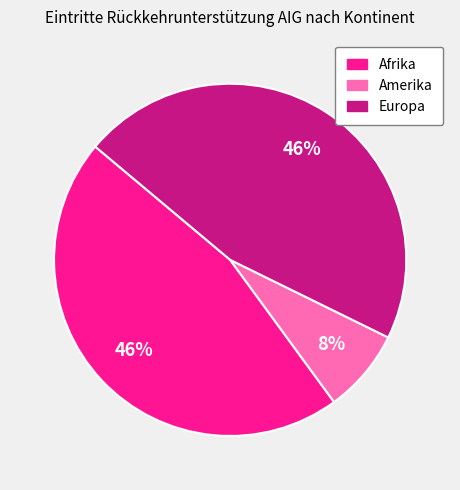

What percentage is the Europa slice, to the nearest percent?

46%